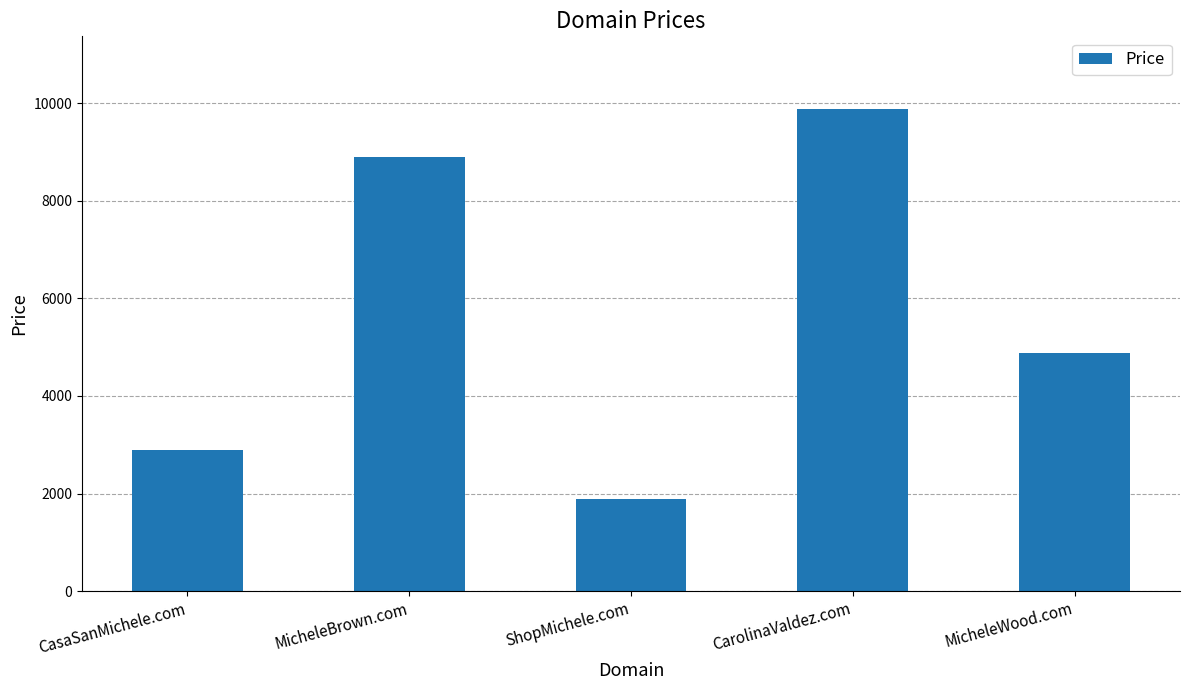

What is the change in value from MicheleBrown.com to CarolinaValdez.com?

+1000